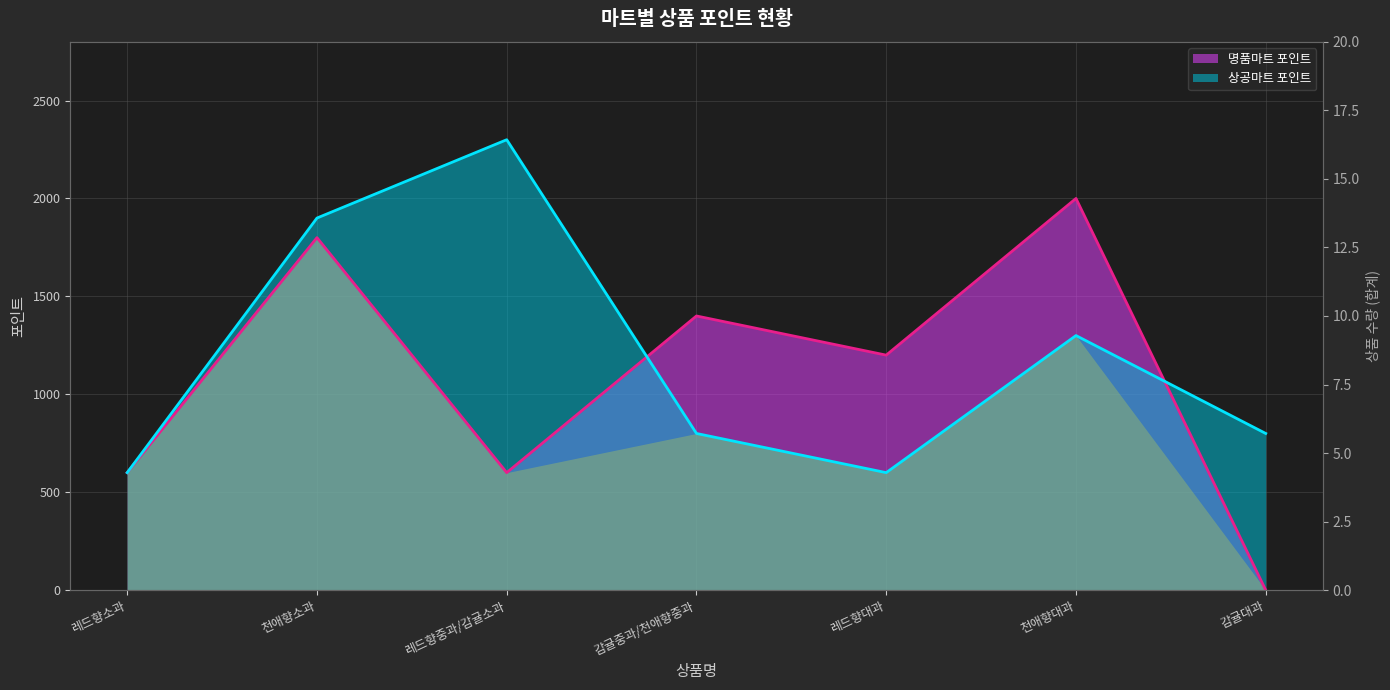

Is it true that 명품마트 포인트 equals 600 at 레드향중과/감귤소과?

True